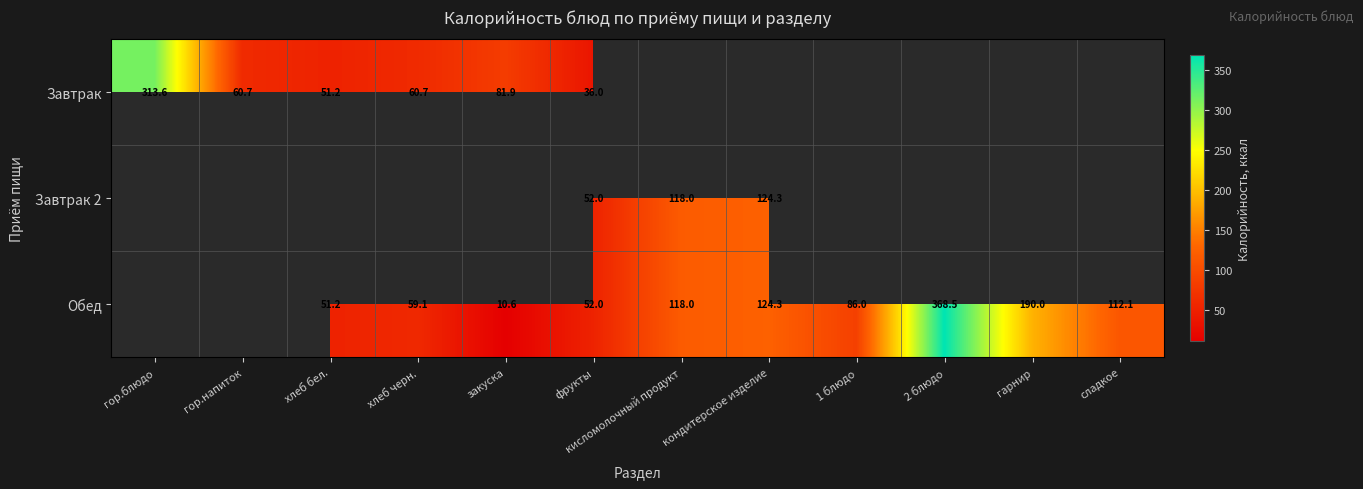

What is the greatest value displayed?

368.5